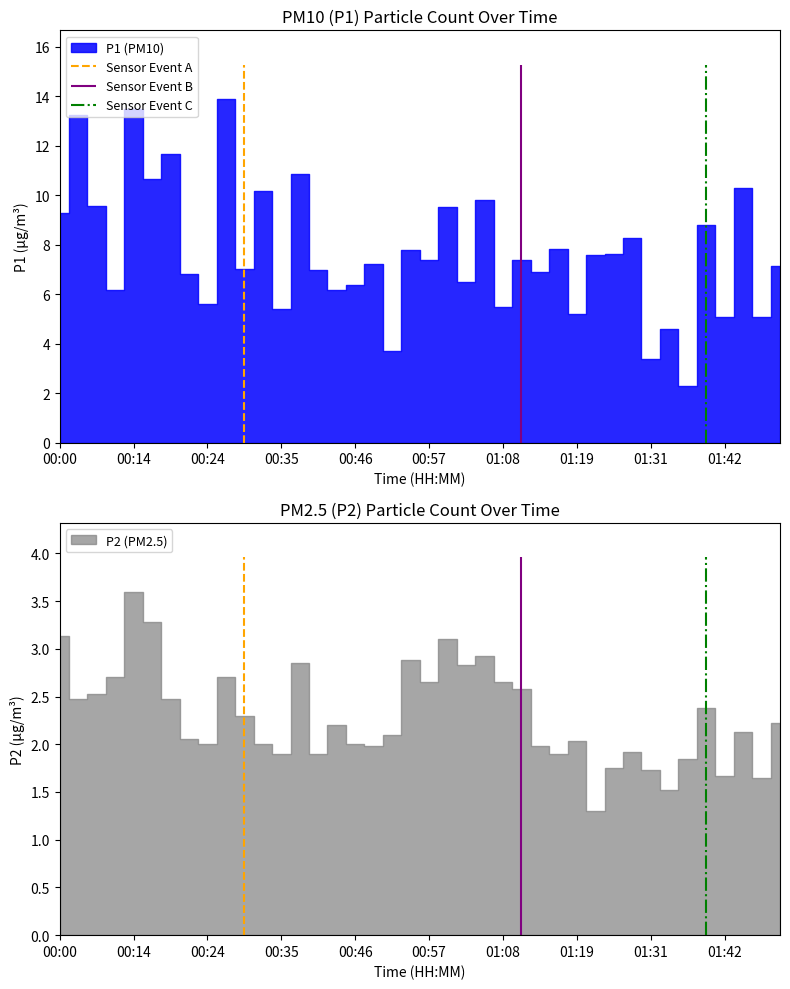

List the series in order of their peak value, highest first.

P1, P2